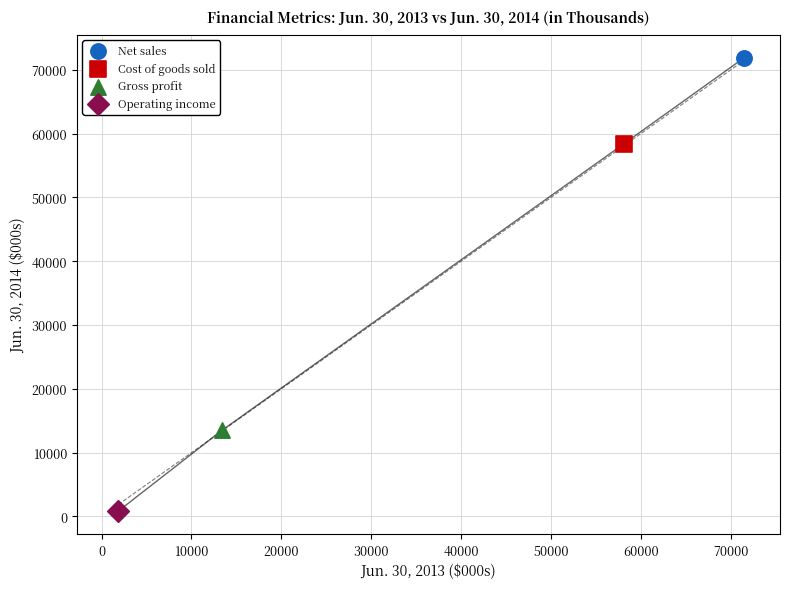

Which series reaches the minimum Y coordinate?

Operating income